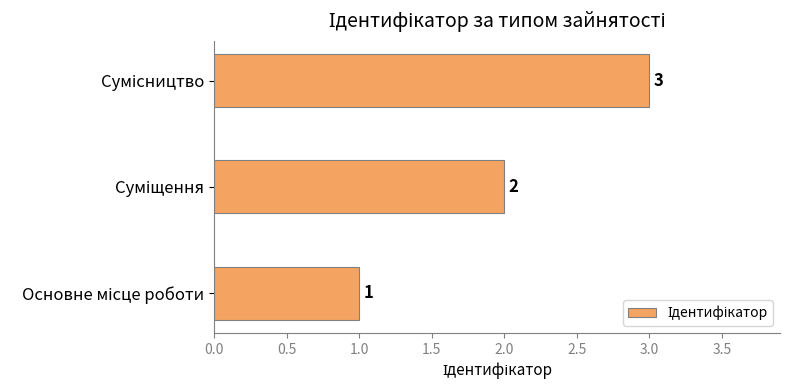

What is the minimum value shown in the chart?

1